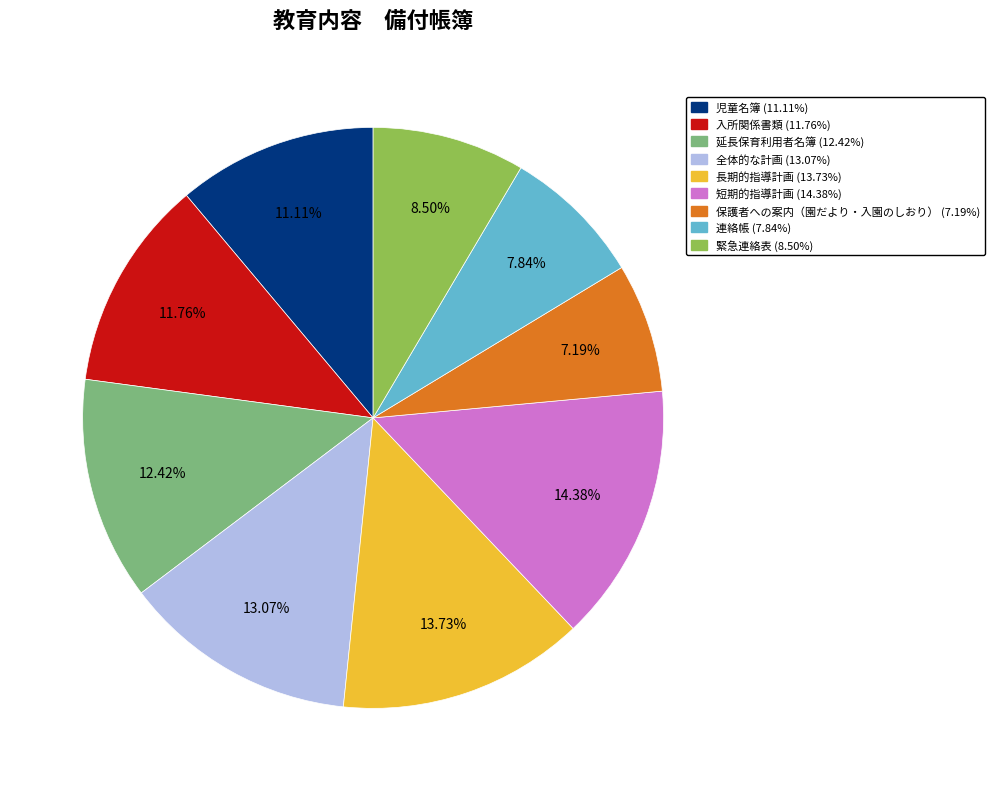

What is the smallest slice in the pie chart?

保護者への案内（園だより・入園のしおり）